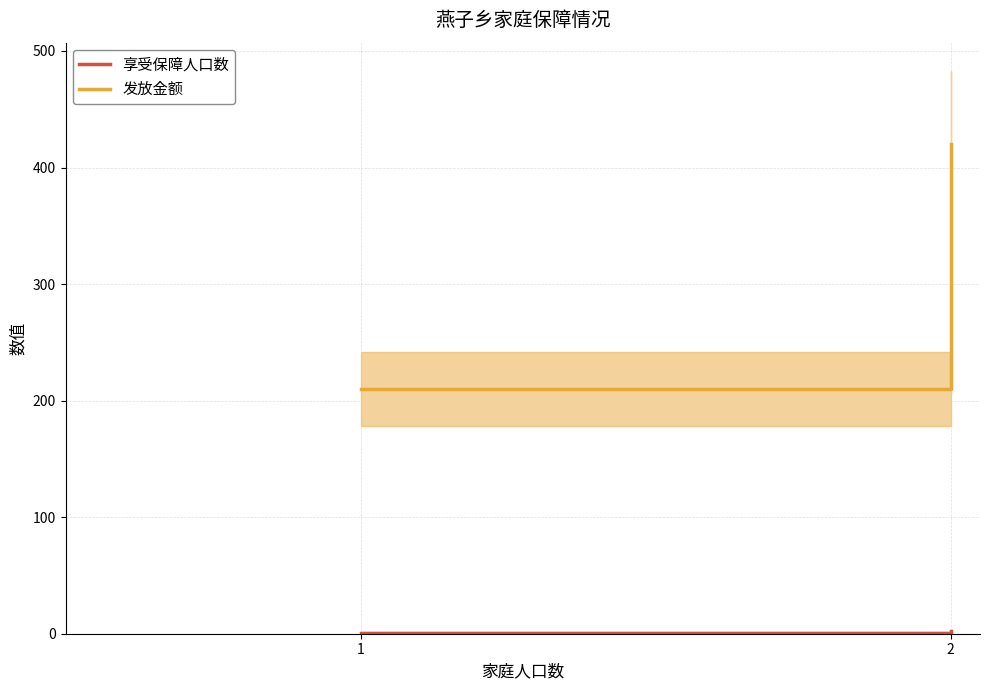

Is it true that 享受保障人口数 equals 1 at 1?

True